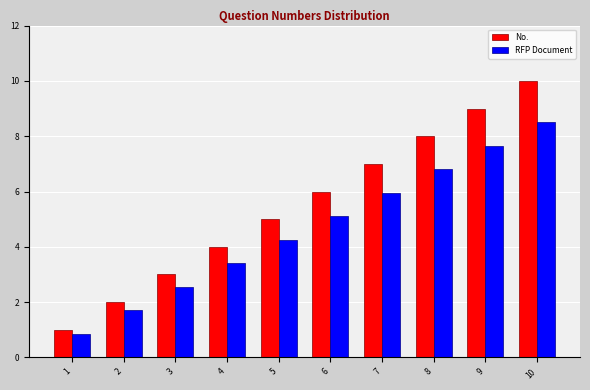

Which series has the largest total across all categories?

No.